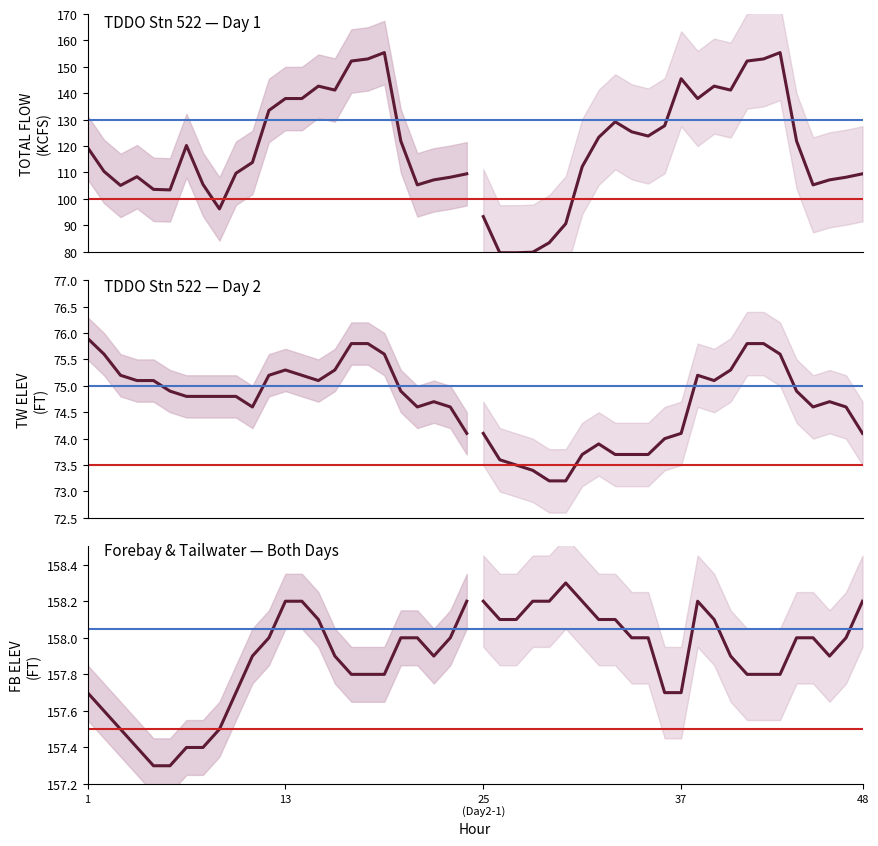

Read the FB ELEV (FT) value at 1.

157.7